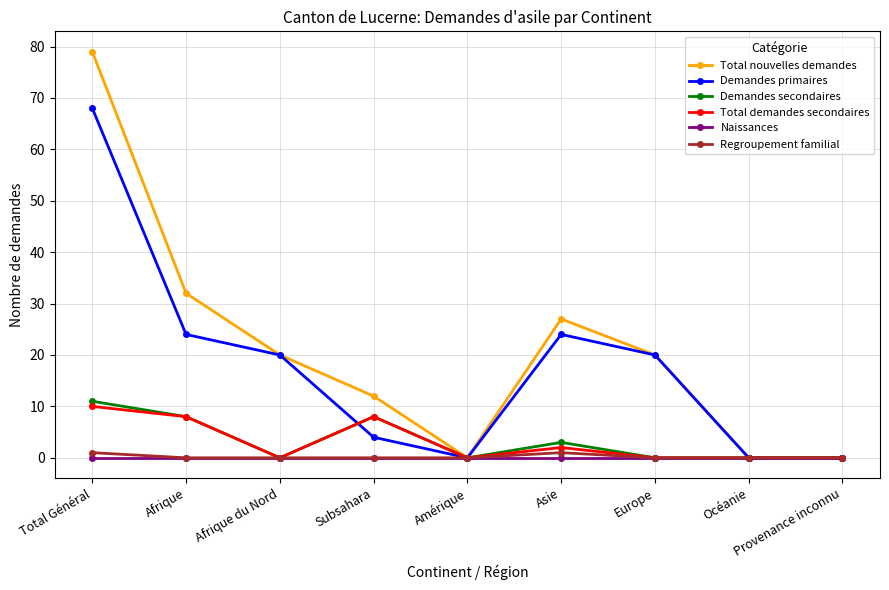

What is the average value of the Demandes secondaires series?

3